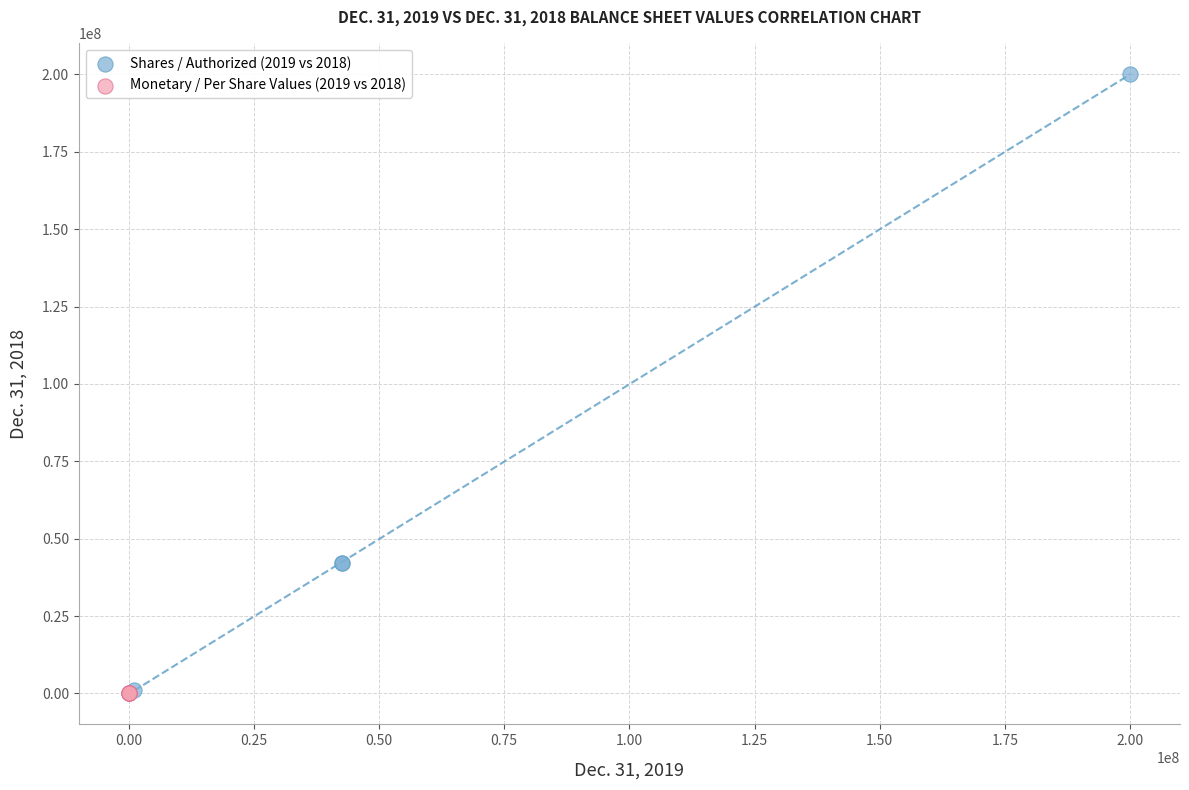

What are all the series names shown in the legend?

Shares / Authorized (2019 vs 2018), Monetary / Per Share Values (2019 vs 2018)